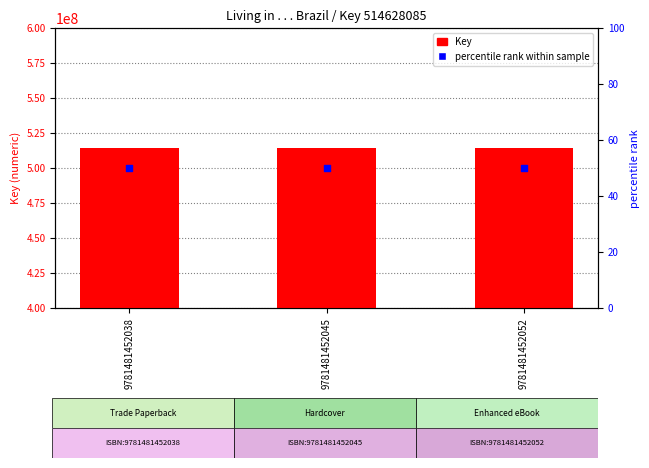

Which series contains the lowest Y value?

percentile rank within sample